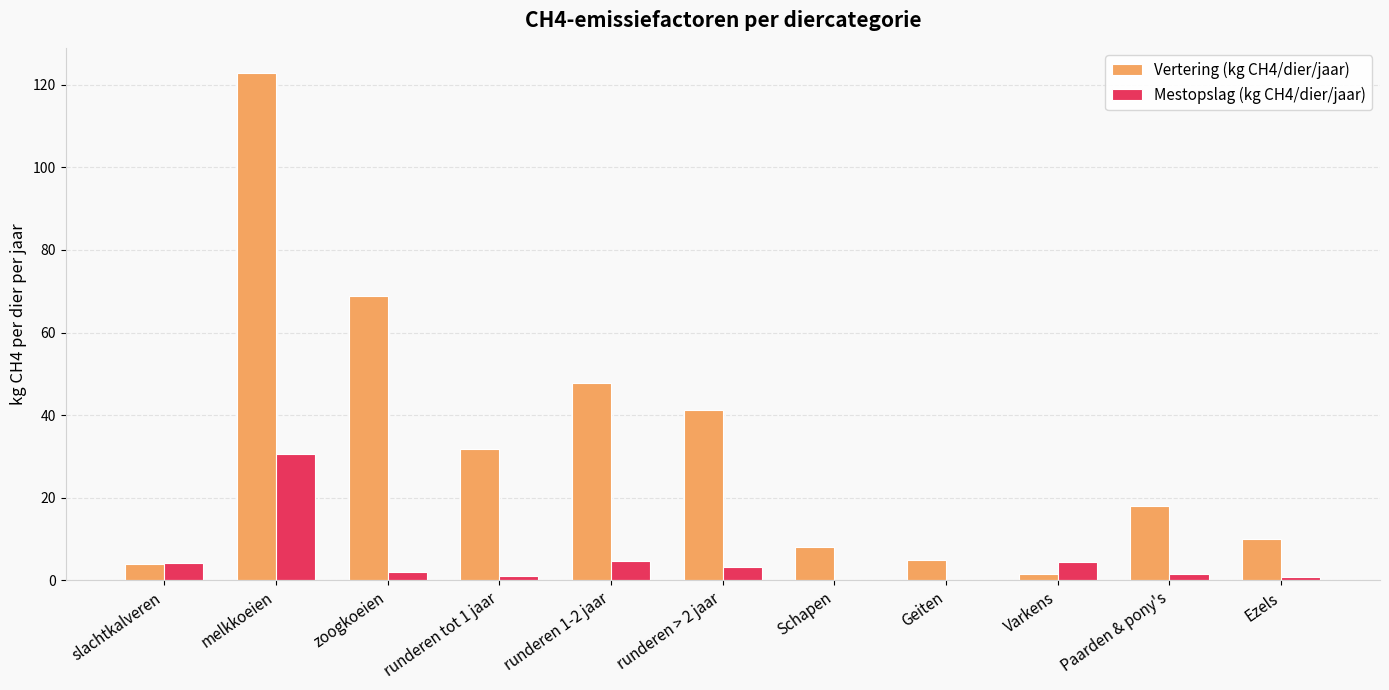

What is the sum of all Mestopslag (kg CH4/dier/jaar) values?

53.1